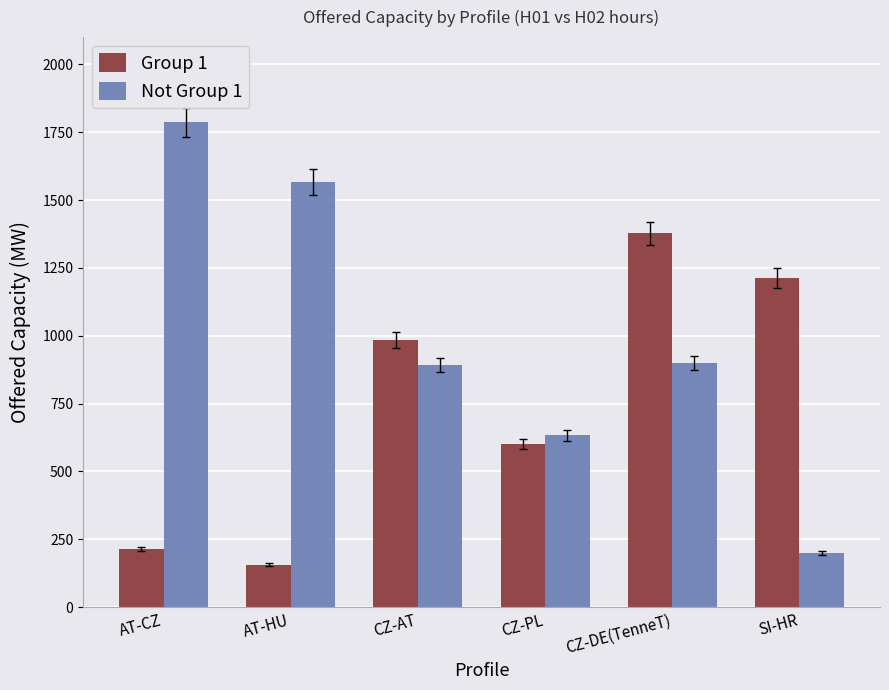

Count the Not Group 1 values in the range 633 to 1567.

4